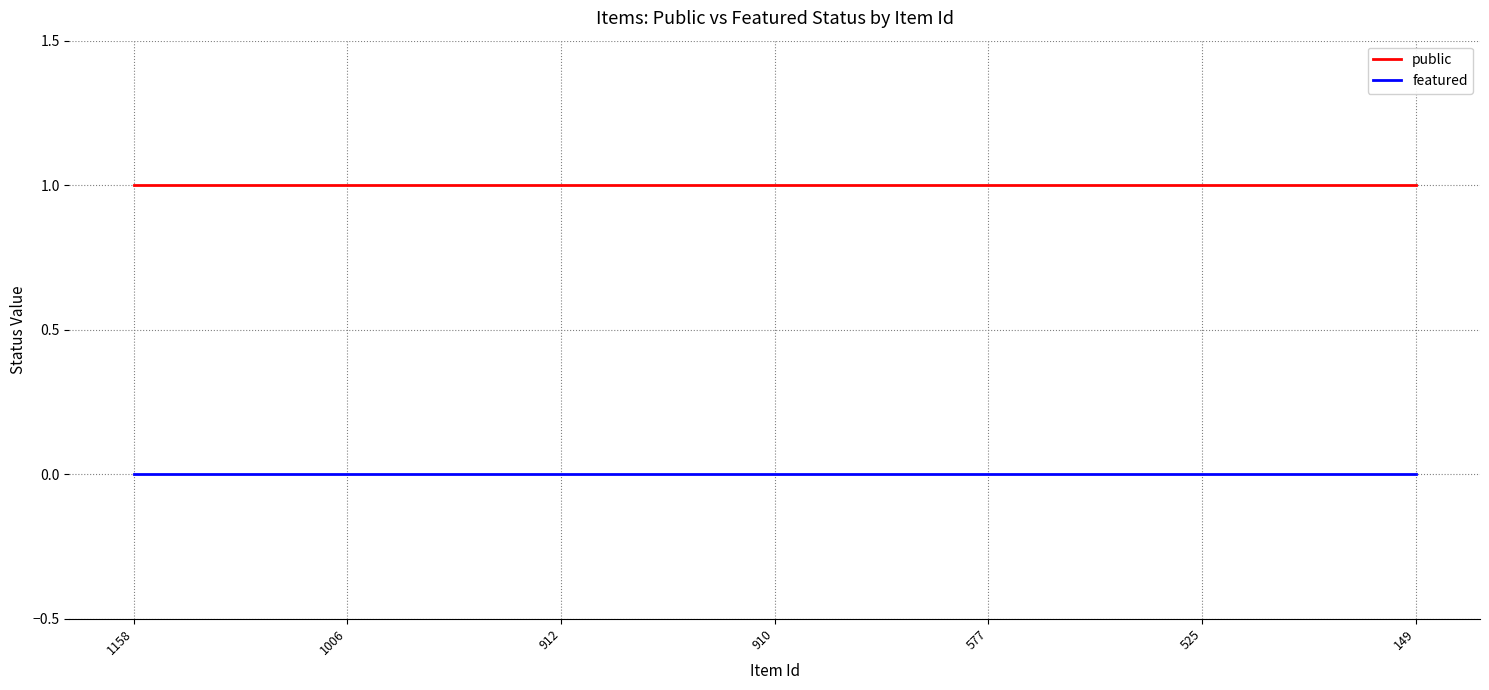

What are all the series names shown in the legend?

public, featured